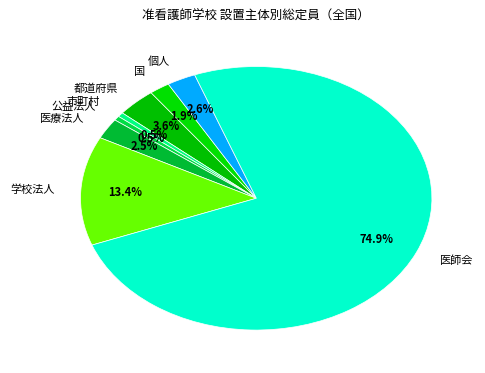

Is there a majority slice in this chart?

Yes